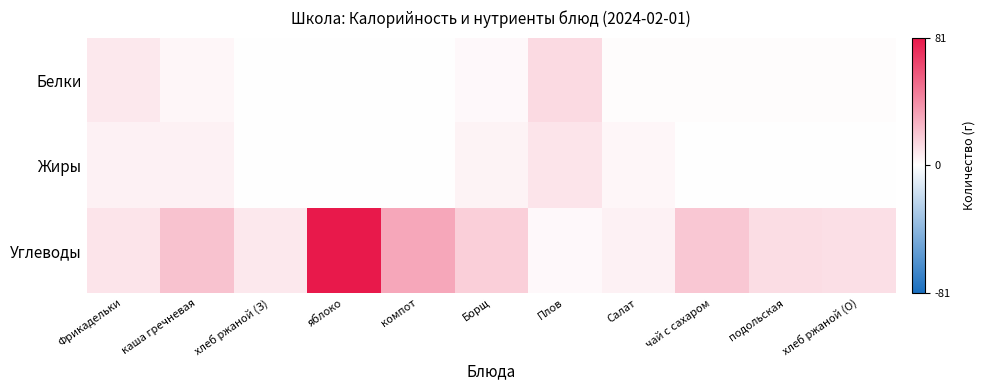

At хлеб ржаной (З), list the series in order from largest to smallest.

Углеводы, Белки, Жиры